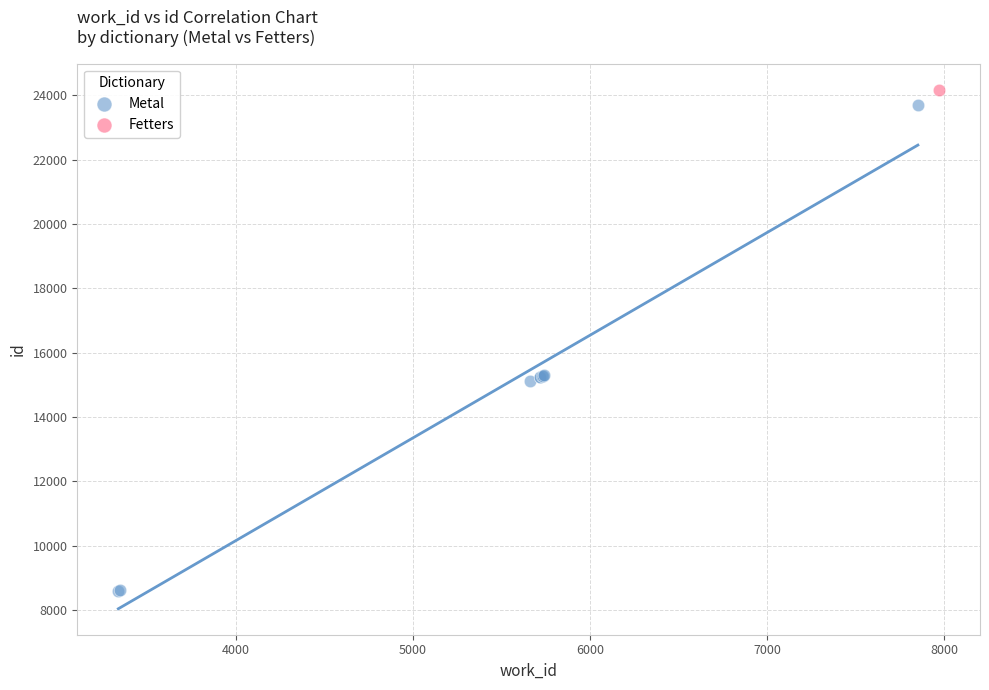

What are all the series names shown in the legend?

Metal, Fetters